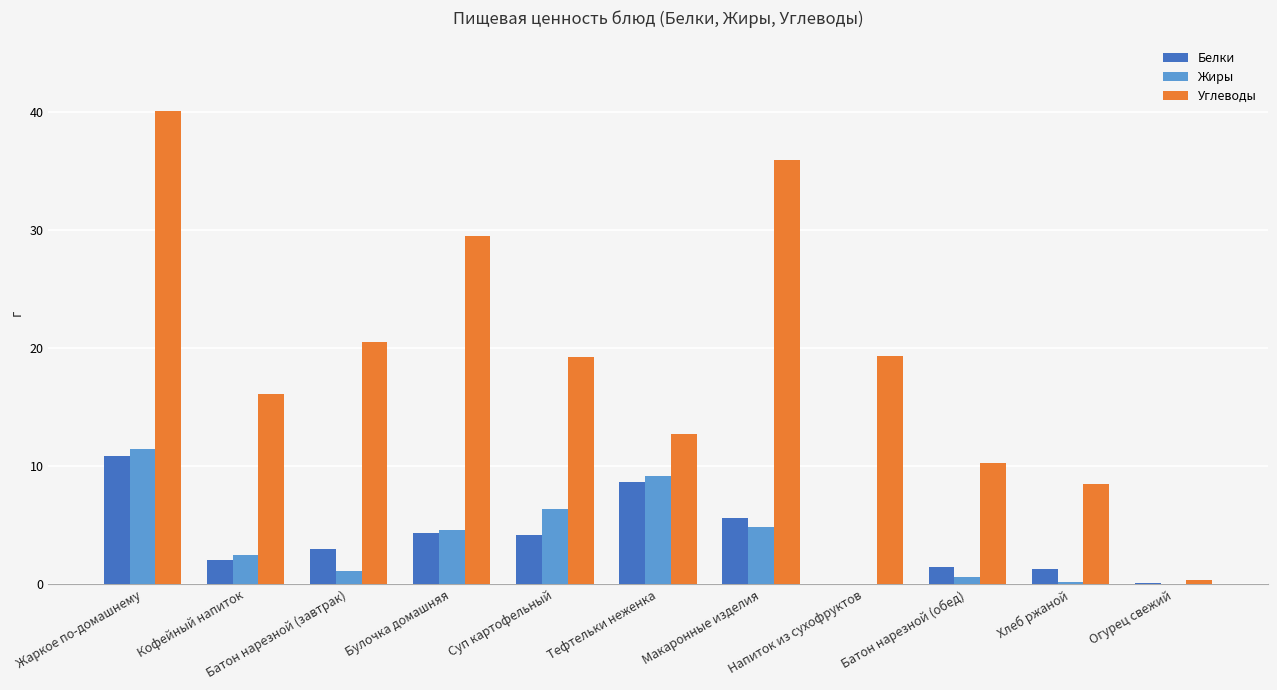

What are all the series names shown in the legend?

Белки, Жиры, Углеводы